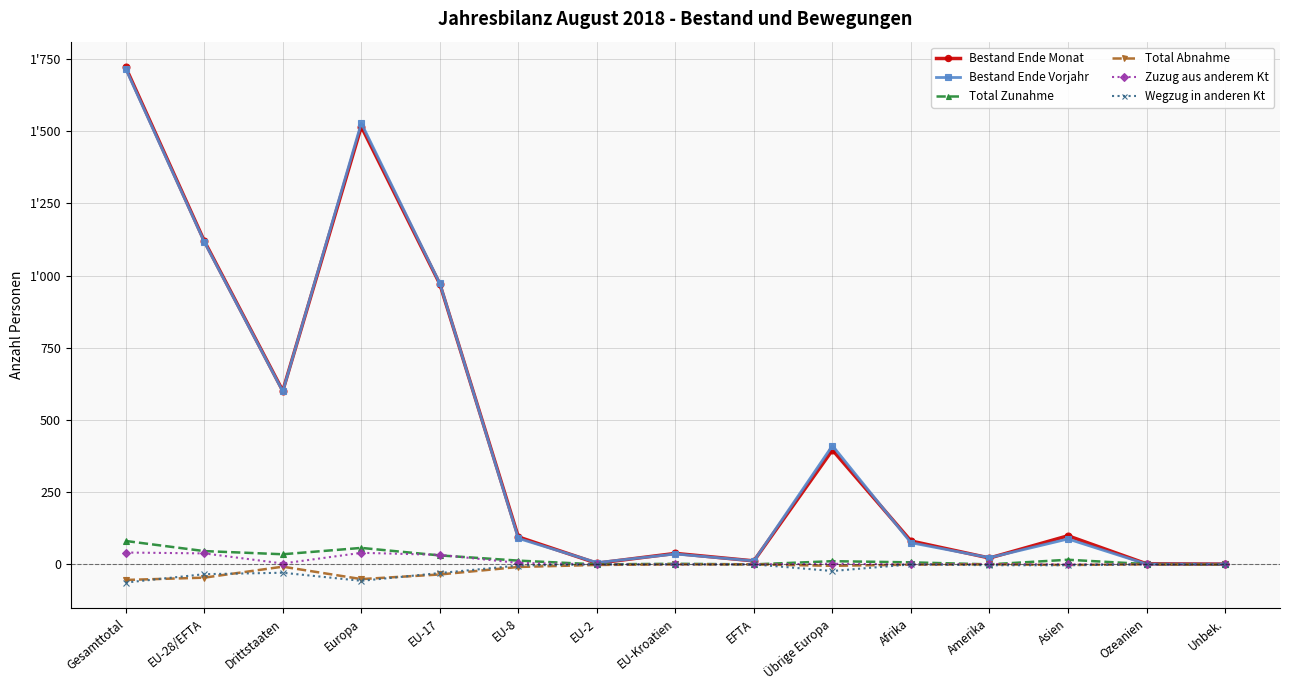

True or false: Total Abnahme has a value of -8 at Drittstaaten.

True